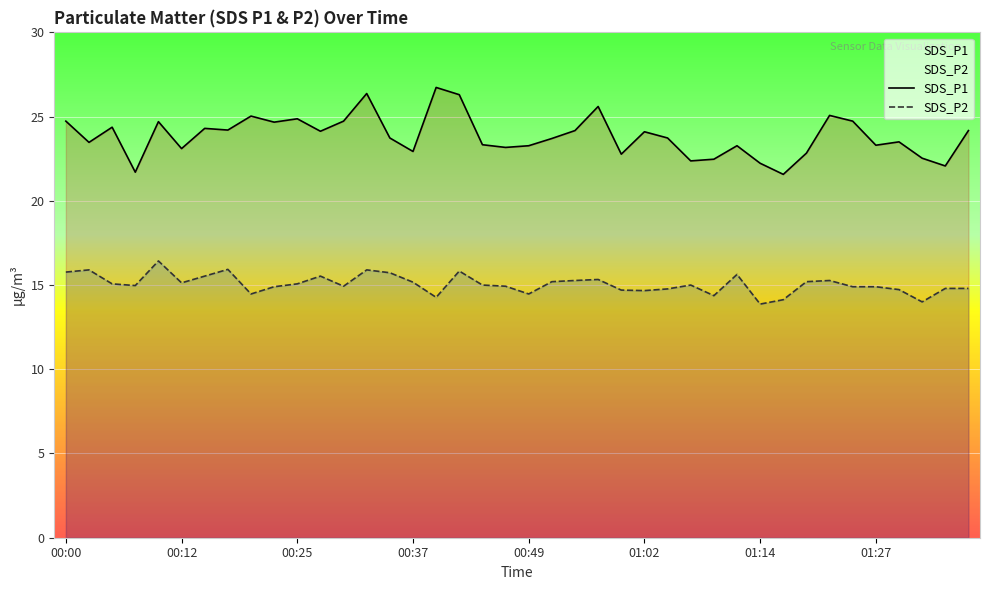

What is the label of the 4th point from the left?

00:07